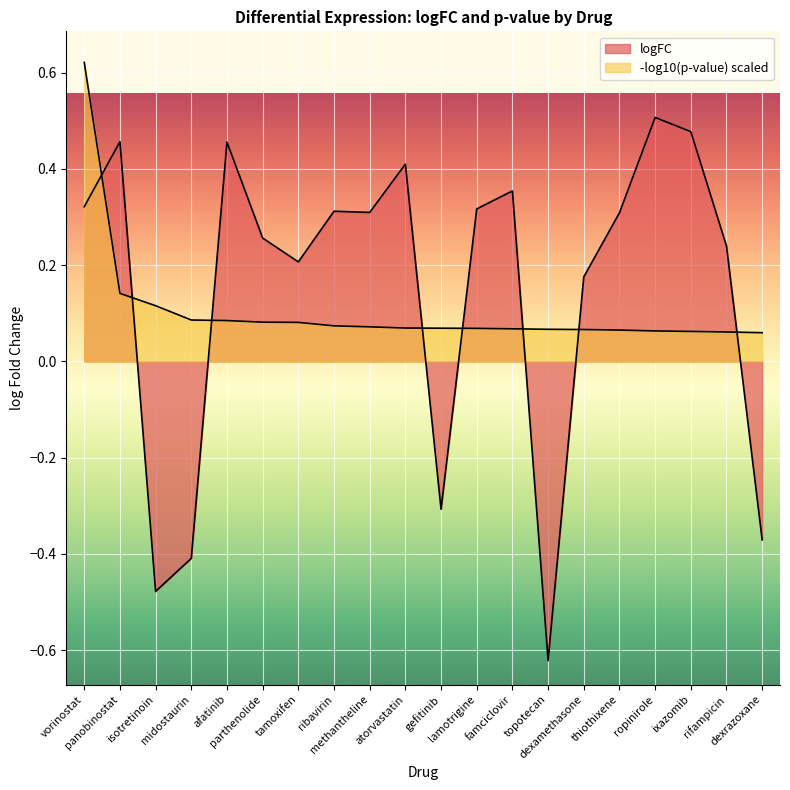

Reading left to right, list all the values displayed in this chart.

0.3	0.5	-0.5	-0.4	0.5	0.3	0.2	0.3	0.3	0.4	-0.3	0.3	0.4	-0.6	0.2	0.3	0.5	0.5	0.2	-0.4